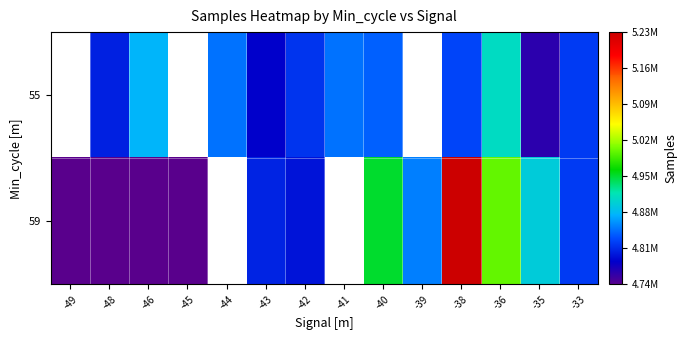

List the series in order of their overall mean, highest first.

55, 59